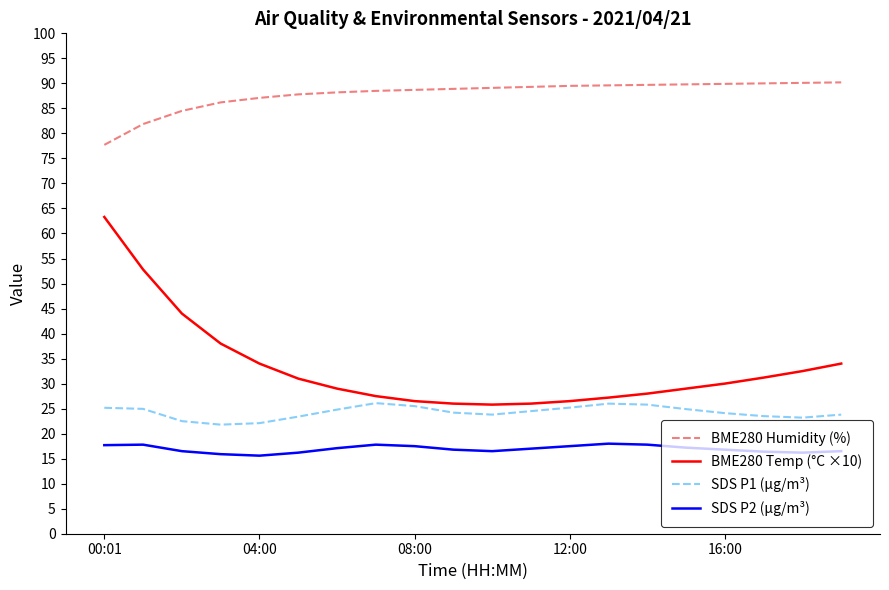

Is this an area chart (filled region under the line)?

No